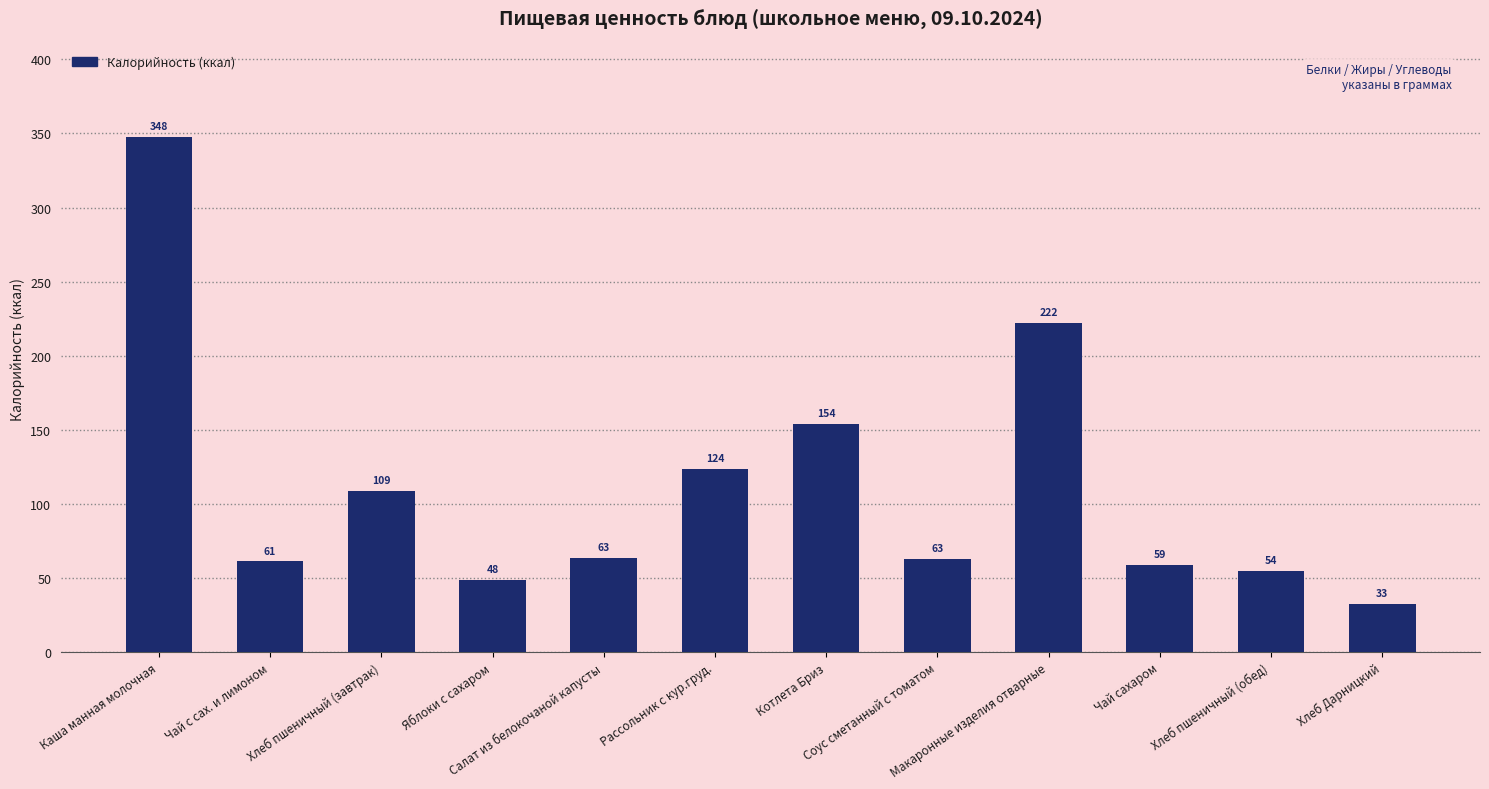

True or false: the data shows 54.5 at Хлеб пшеничный (обед).

True